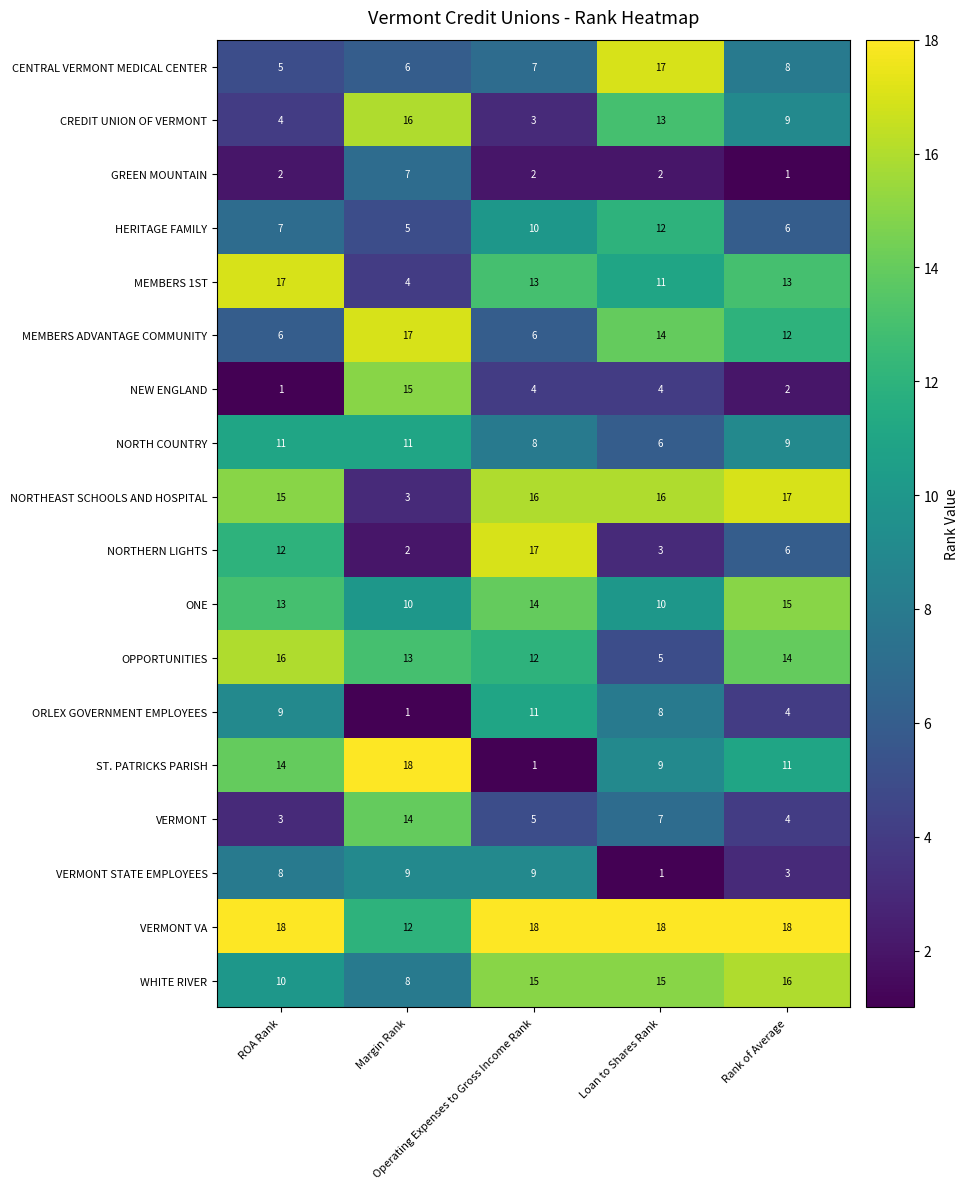

What is the maximum value shown in the chart?

18